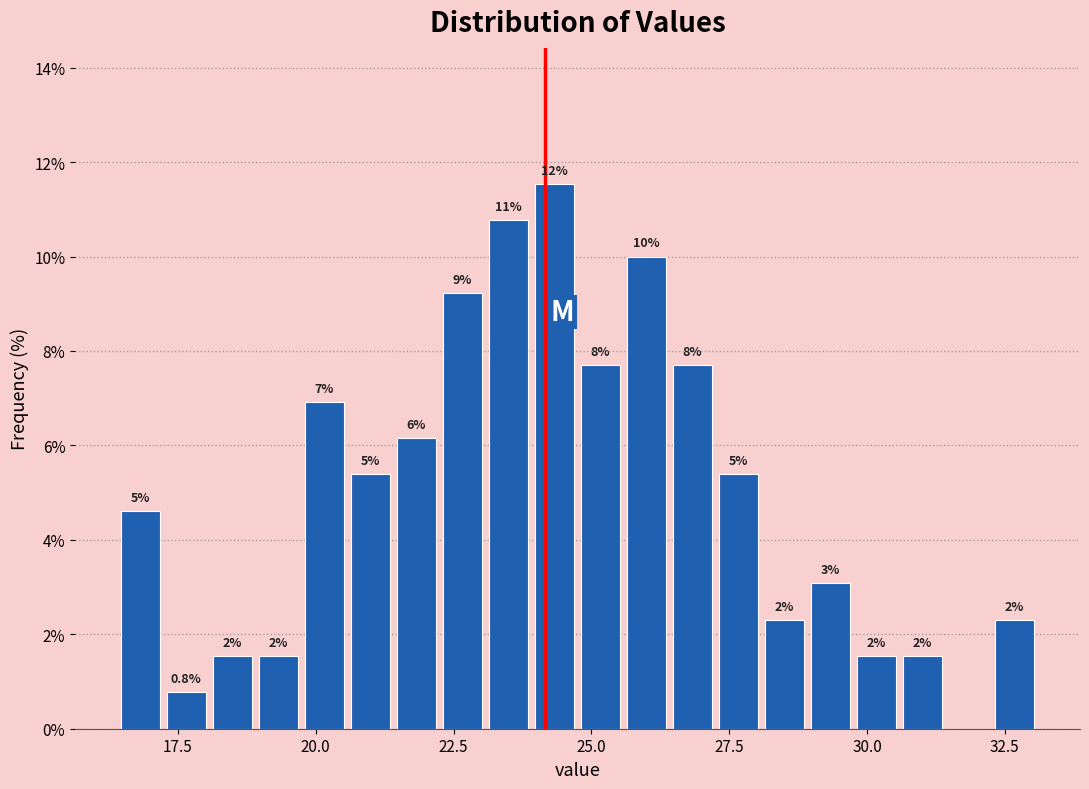

Around what value on the x-axis is the tallest bar? Give the approximate position of its centre, as read against the axis.

24.5